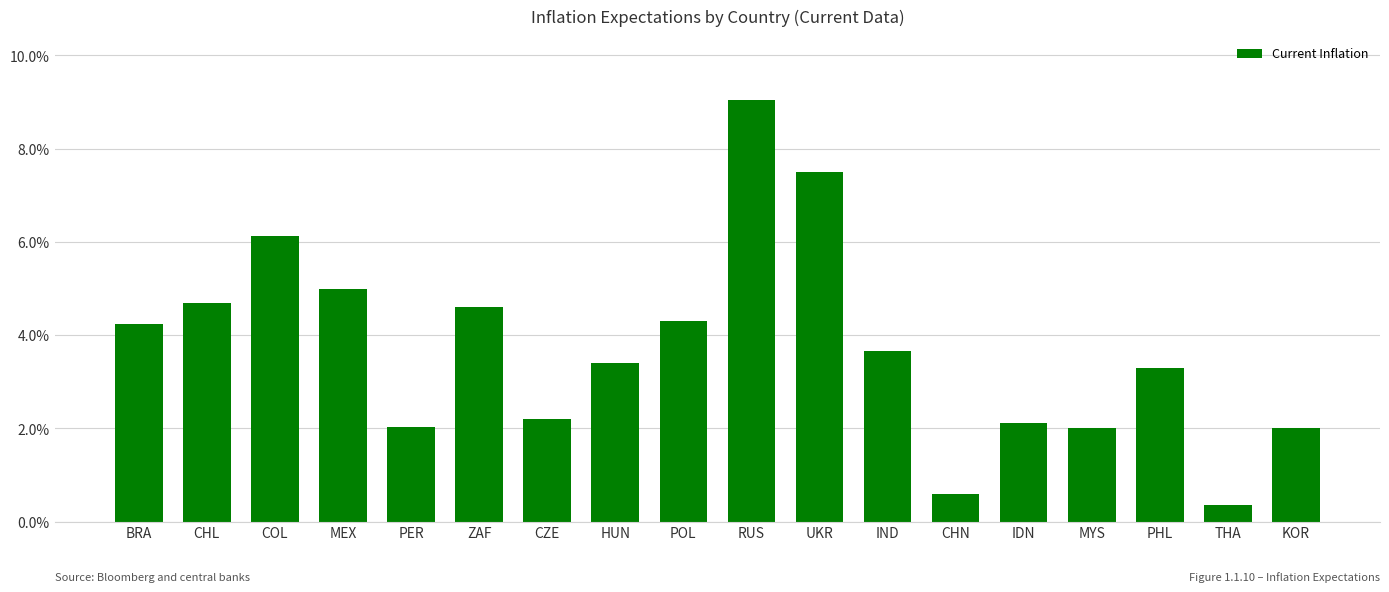

The chart shows a value of 3.1 at MYS. True or false?

False